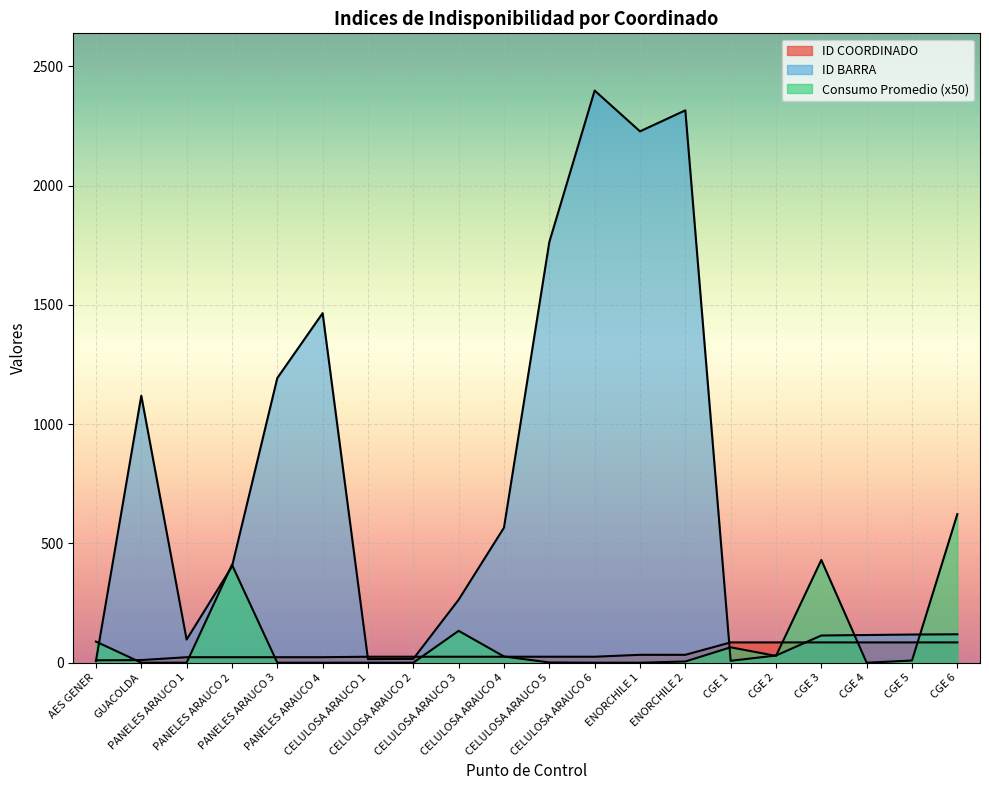

At how many categories does at least one series exceed 112?

14